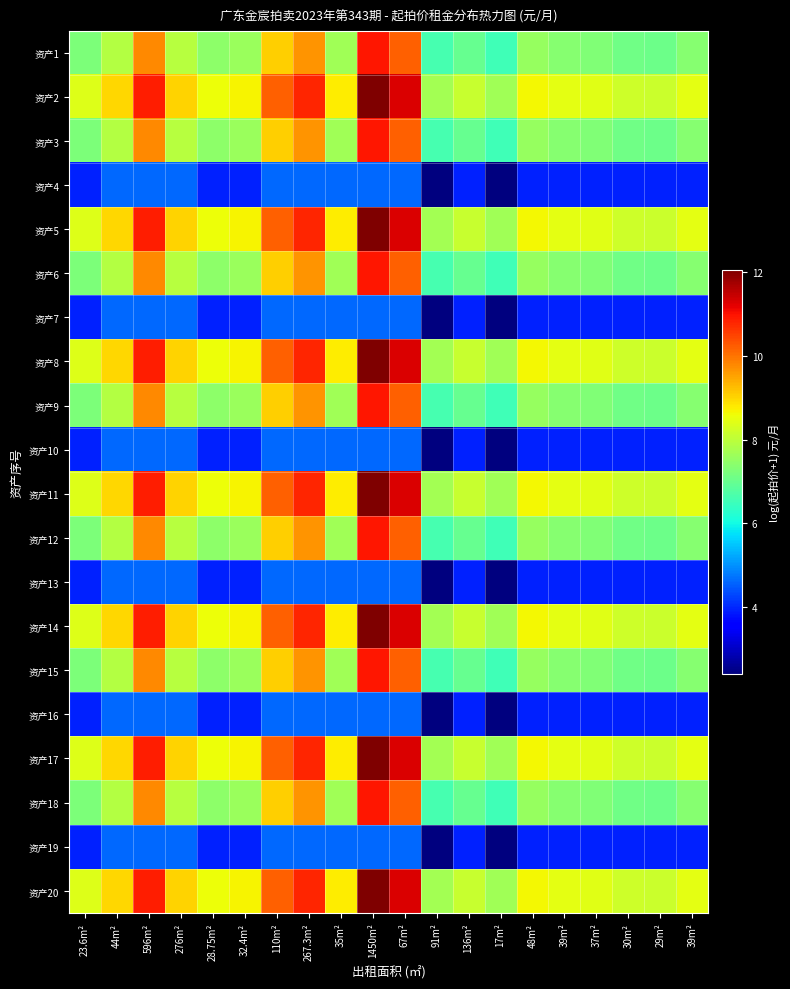

How many data points does each series have?

20